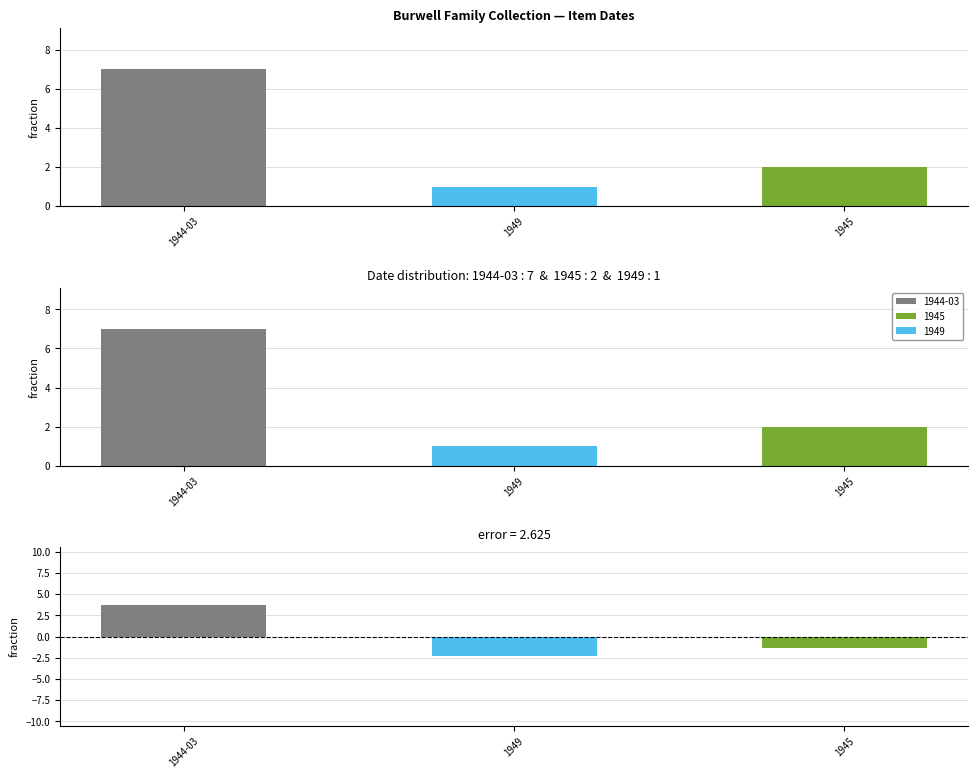

What is the label of the 2nd bar from the left?

1949